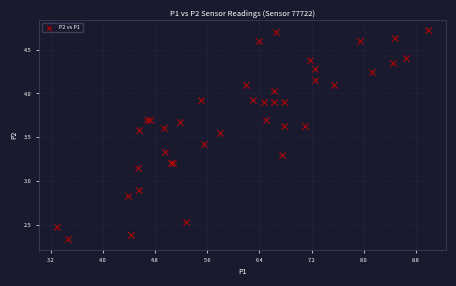

What Y value in the scatter plot is closest to 3?

2.9